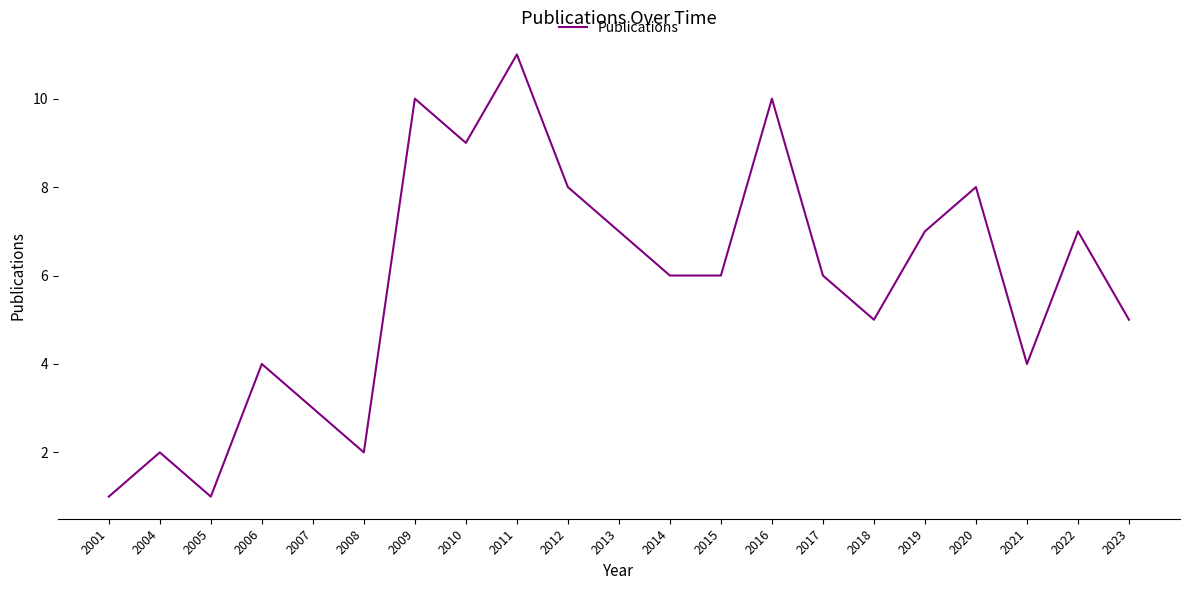

Reading right to left, what are all the values shown in this chart?

5	7	4	8	7	5	6	10	6	6	7	8	11	9	10	2	3	4	1	2	1